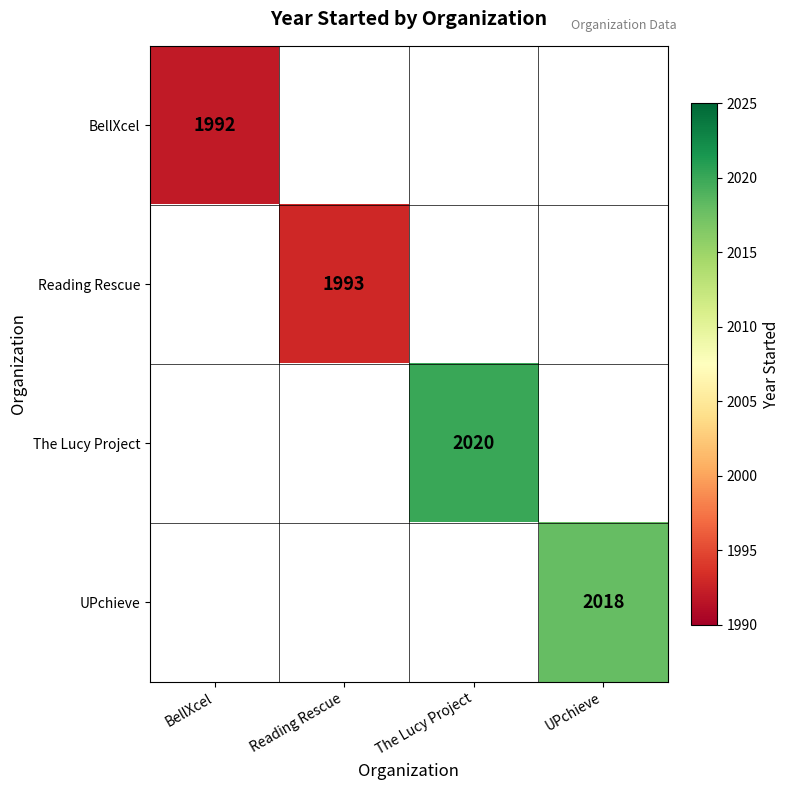

The BellXcel series shows 1196 at BellXcel. True or false?

False